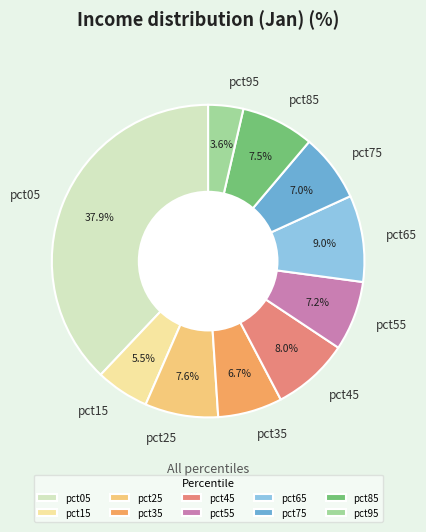

To the nearest percent, what percentage of the pie is pct45?

8%